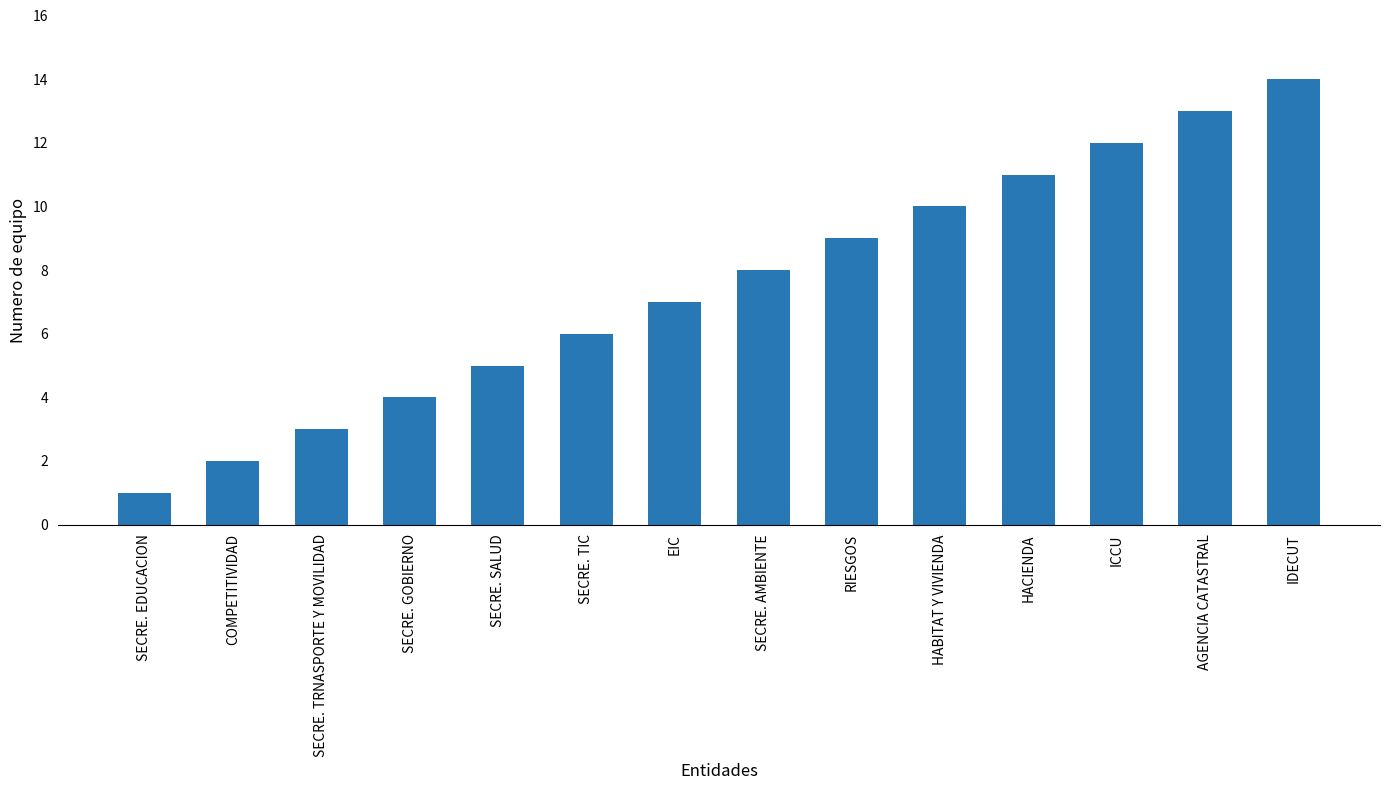

Reading left to right, extract all data points from this chart.

SECRE. EDUCACION=1	COMPETITIVIDAD=2	SECRE. TRNASPORTE Y MOVILIDAD=3	SECRE. GOBIERNO=4	SECRE. SALUD=5	SECRE. TIC=6	EIC=7	SECRE. AMBIENTE=8	RIESGOS=9	HABITAT Y VIVIENDA=10	HACIENDA=11	ICCU=12	AGENCIA CATASTRAL=13	IDECUT=14